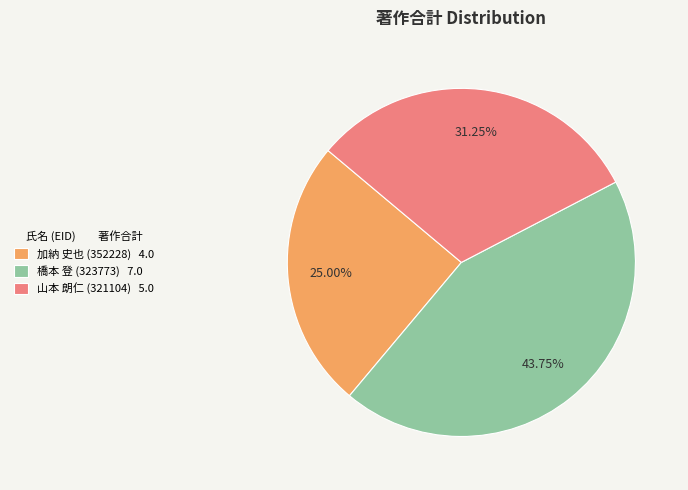

Which category has the biggest portion of the pie?

橋本 登 (323773)